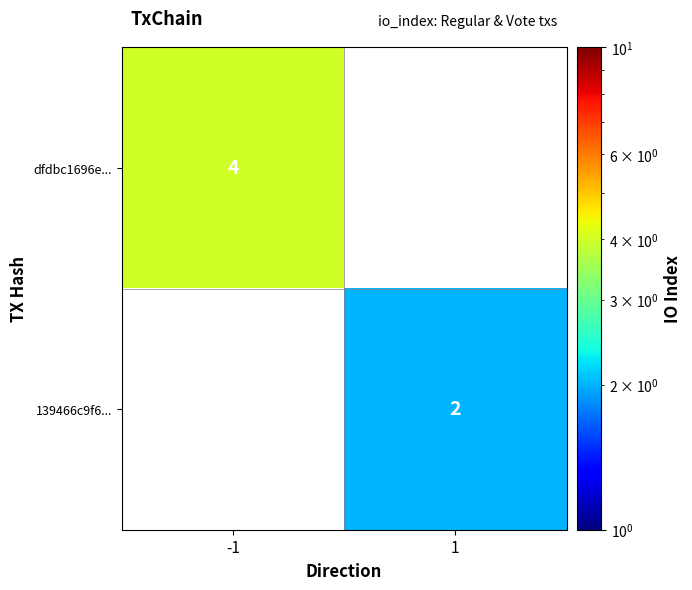

The value of 139466c9f6... at 1 is 3. True or false?

False